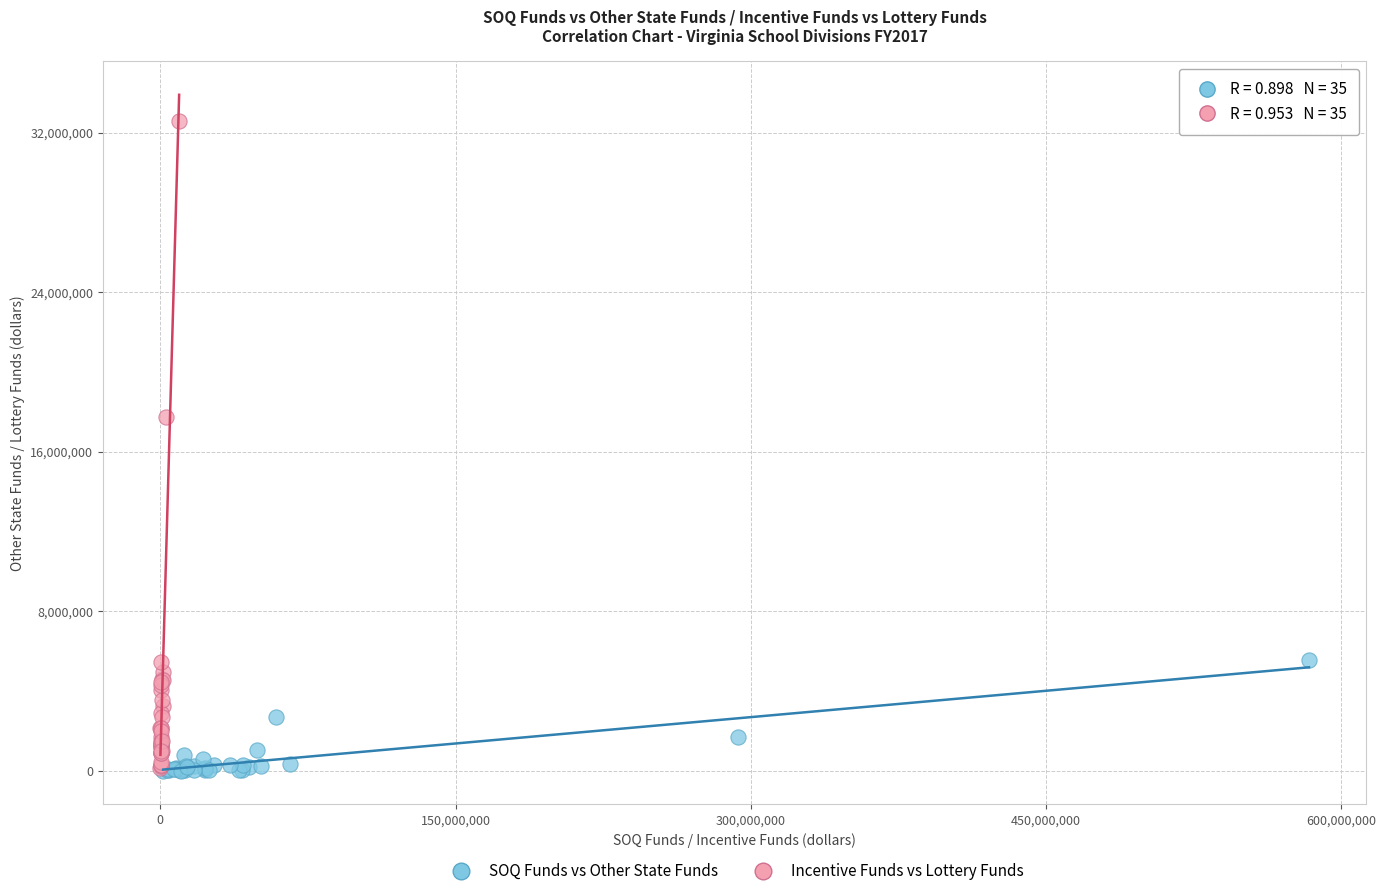

Which series reaches the maximum Y coordinate?

Incentive Funds vs Lottery Funds